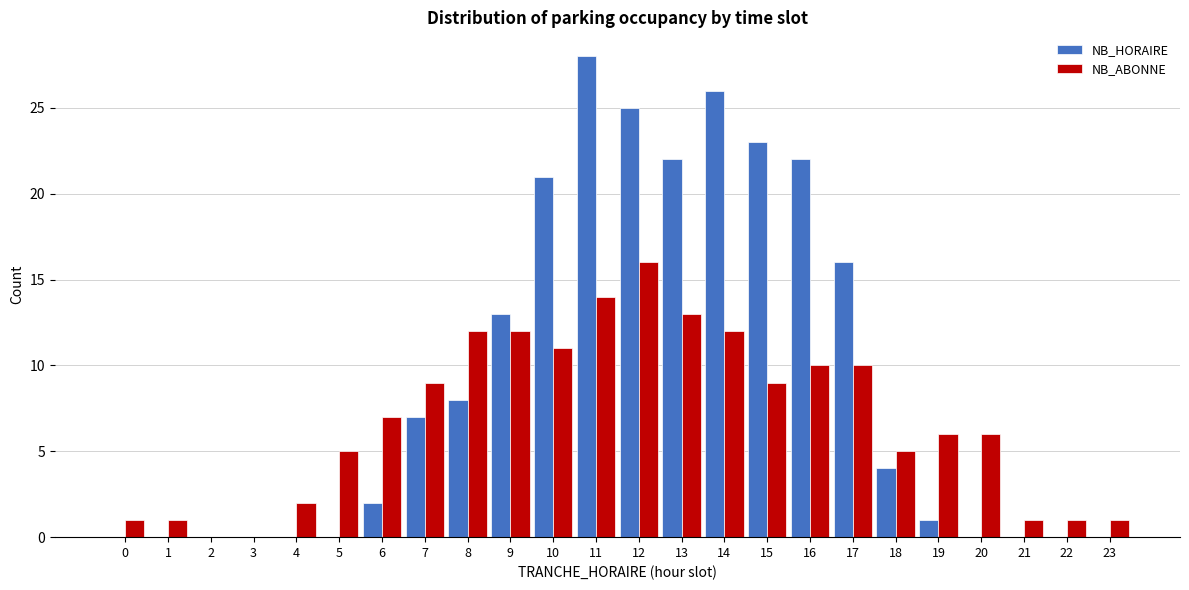

What is the greatest value displayed?

28